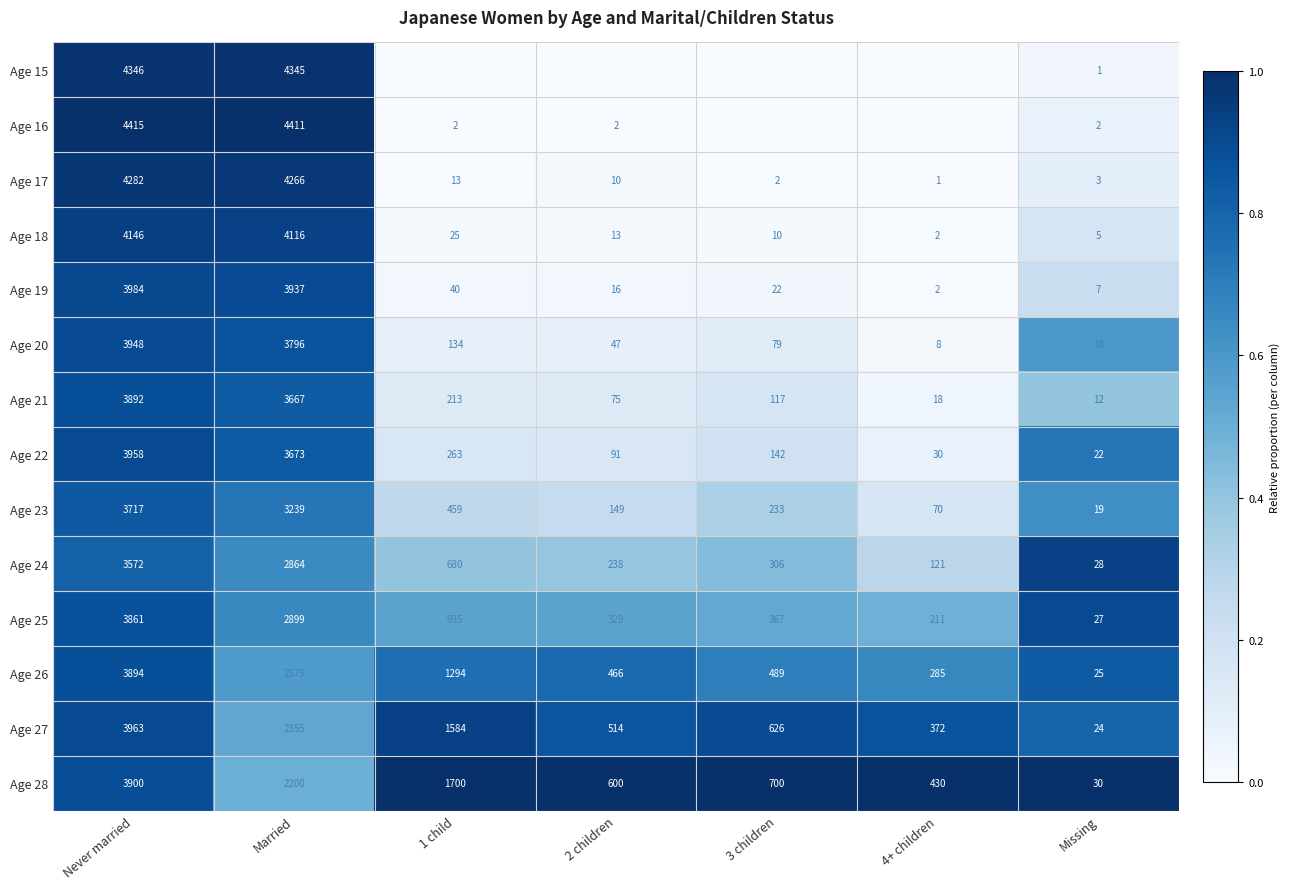

Which series has the widest spread of values?

Age 16